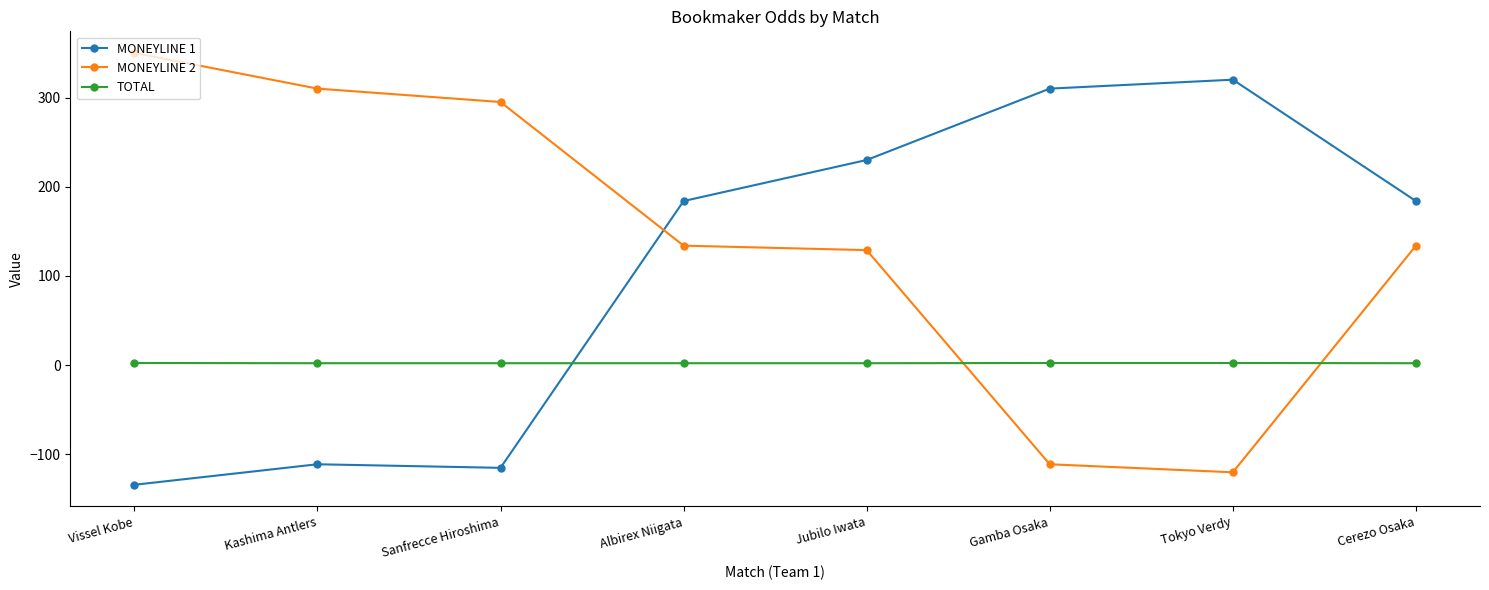

How many values in MONEYLINE 1 are above zero?

5